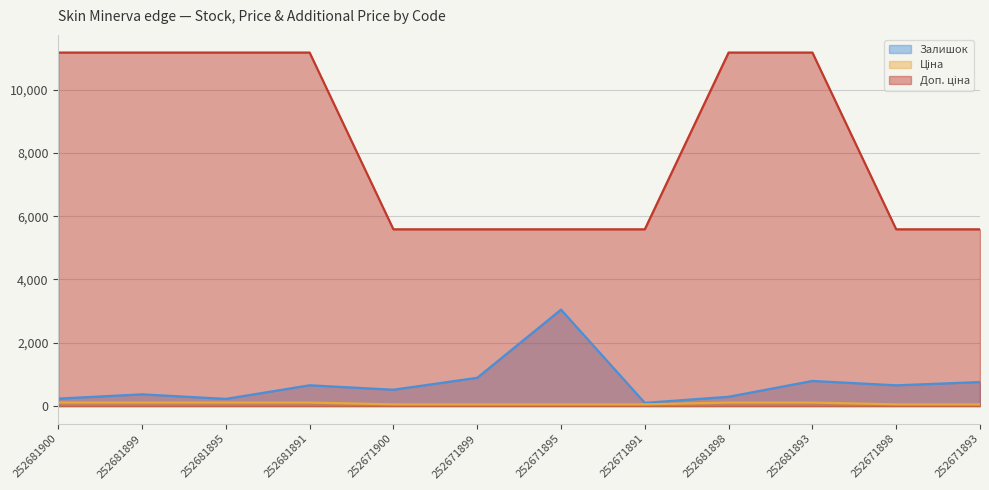

Is the value of Доп. ціна at 252671891 greater than the value of Залишок at 252671900?

Yes